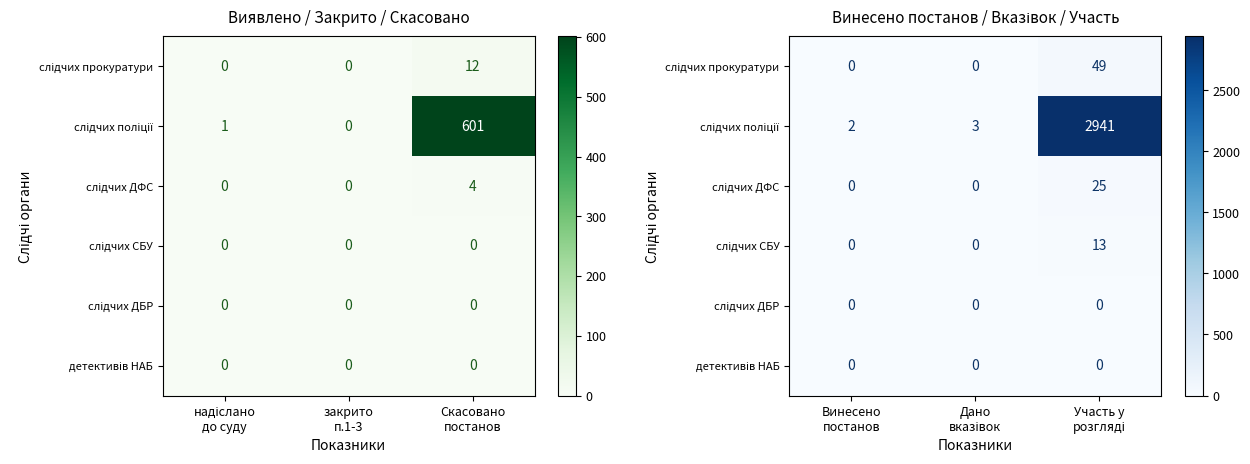

Which category has the highest value across all series?

Участь у розгляді